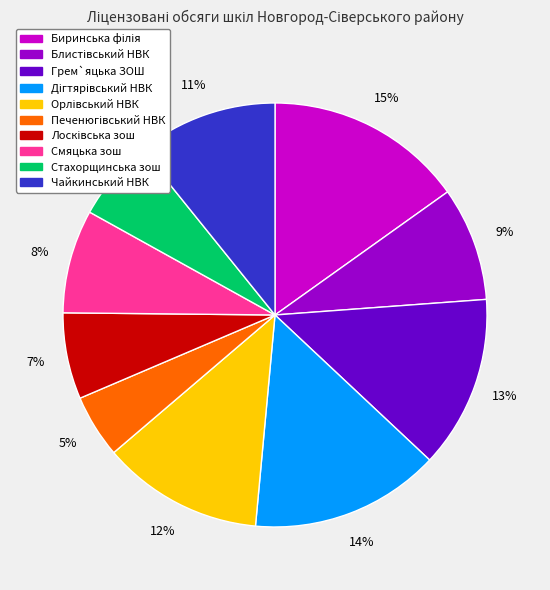

True or false: Смяцька зош accounts for 8% of the total.

True